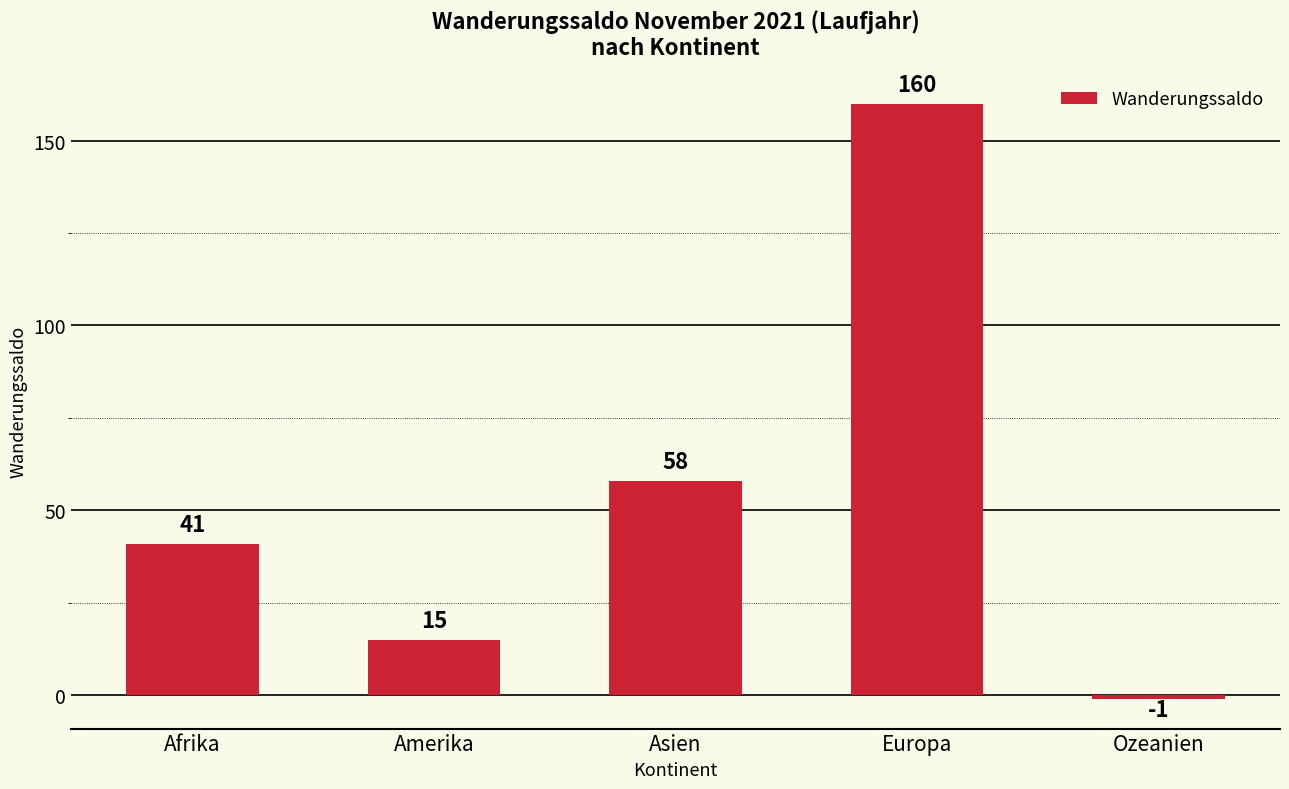

Is it true that the value at Europa is 160?

True